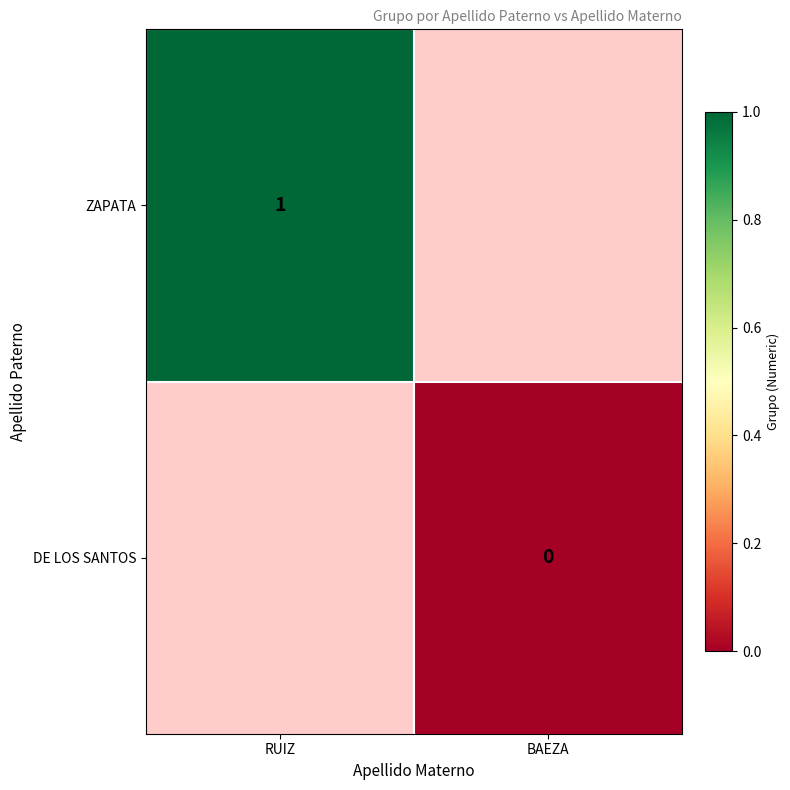

Count the number of categories in the chart.

2